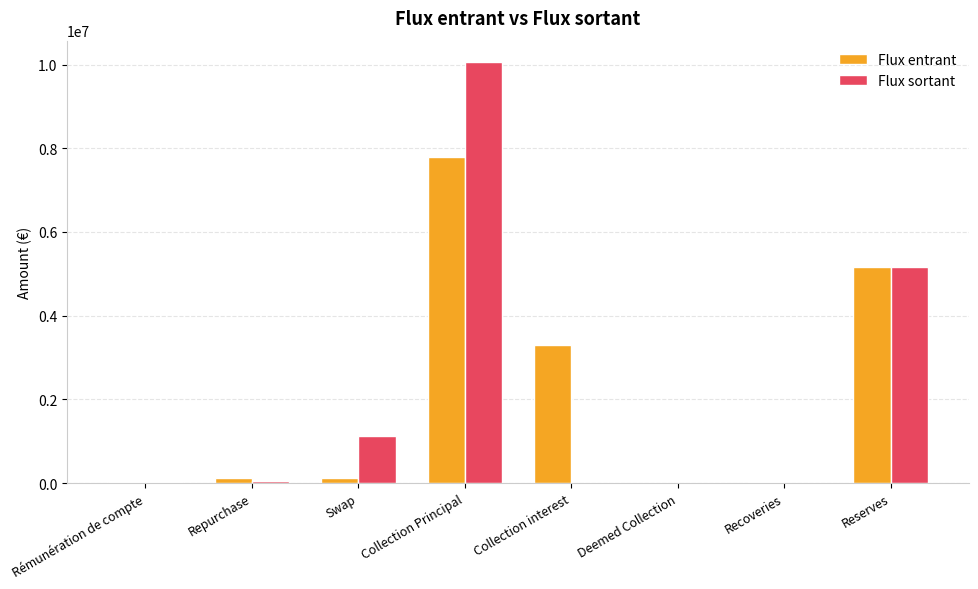

Which label corresponds to the largest value in the chart?

Collection Principal